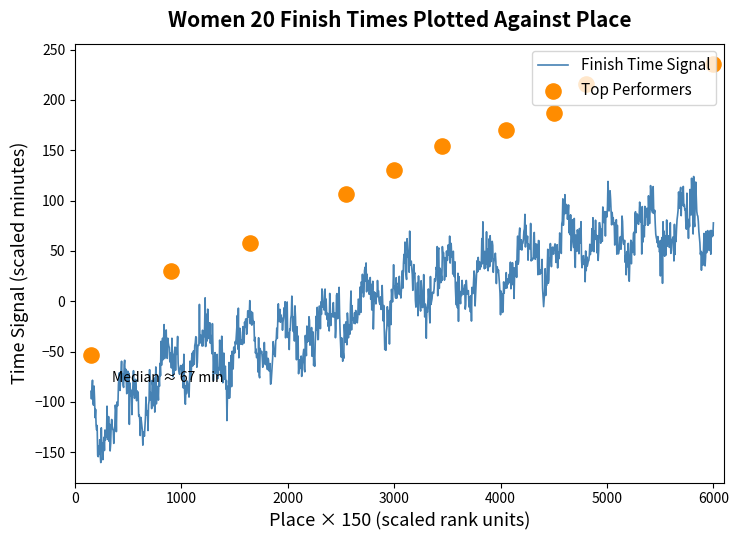

Approximately how many times larger is the value at 3 compared to 8?

0.3